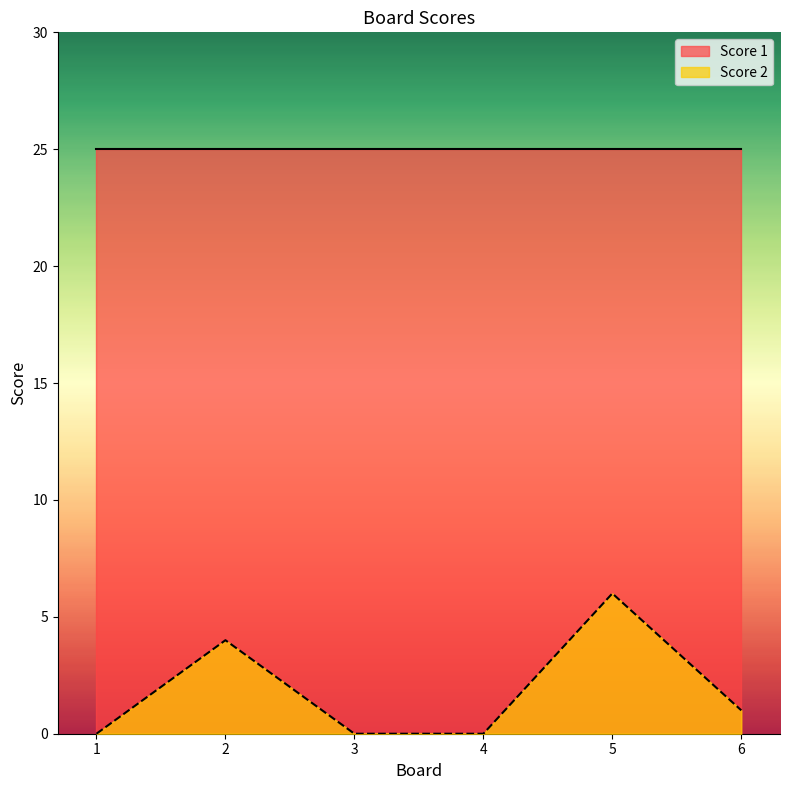

At which label is the value closest to 3?

2